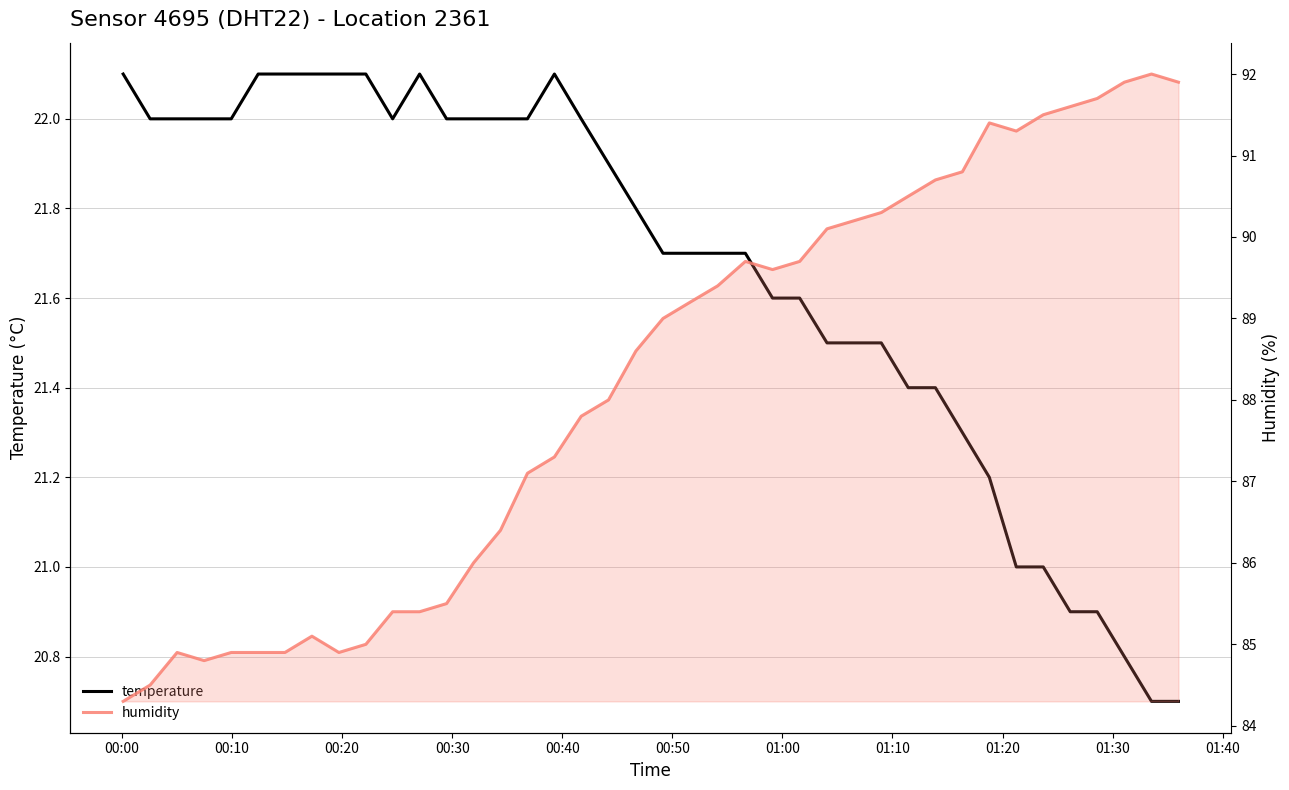

True or false: humidity and temperature cross at least once.

False